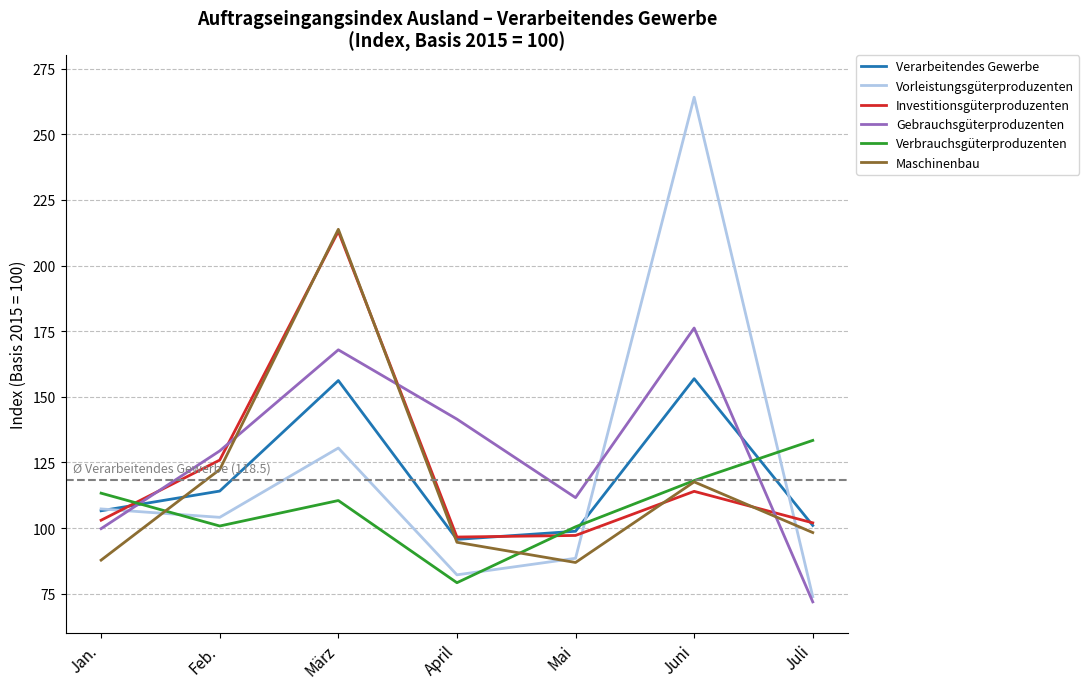

Where does the Verbrauchsgüterproduzenten series first go above 110?

Jan.